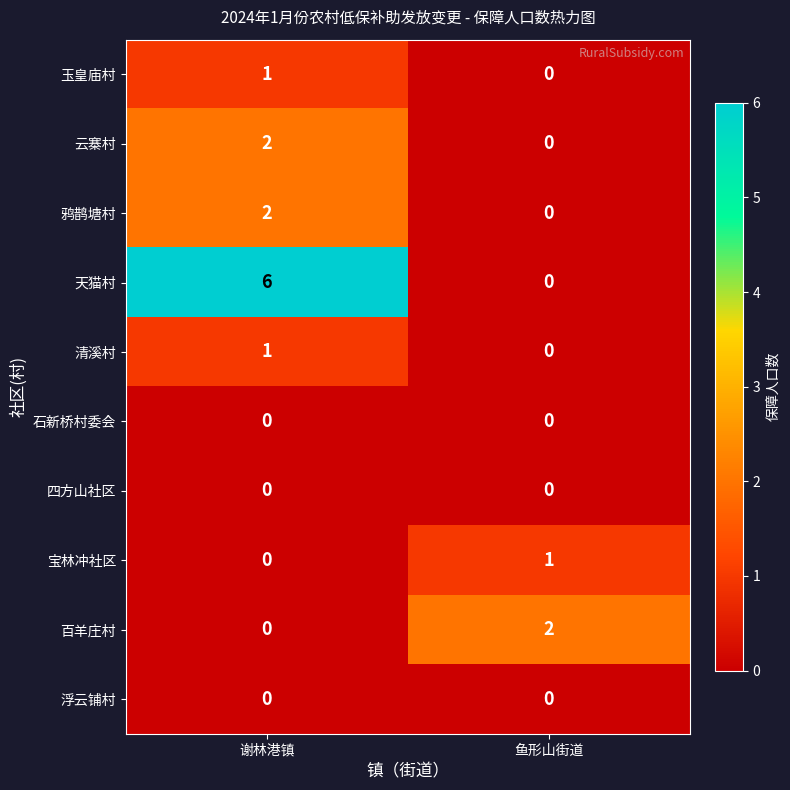

At which category is the sum across all series the highest?

谢林港镇